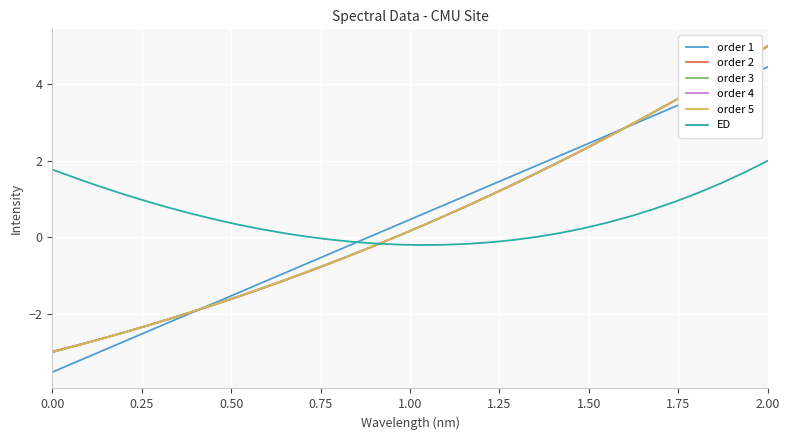

What is the lowest value of the order 2 series?

-3.0